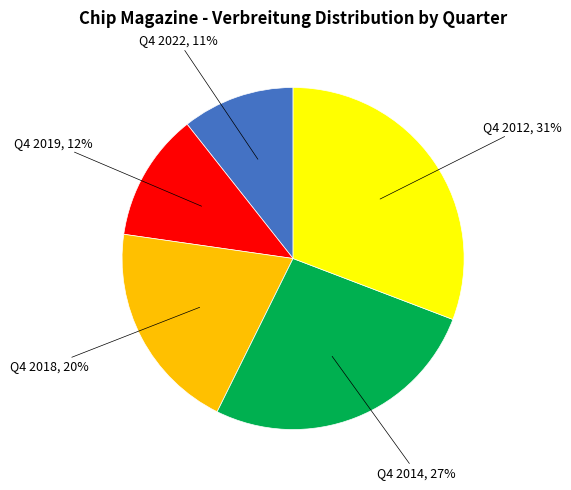

How many slices are in this pie chart?

5